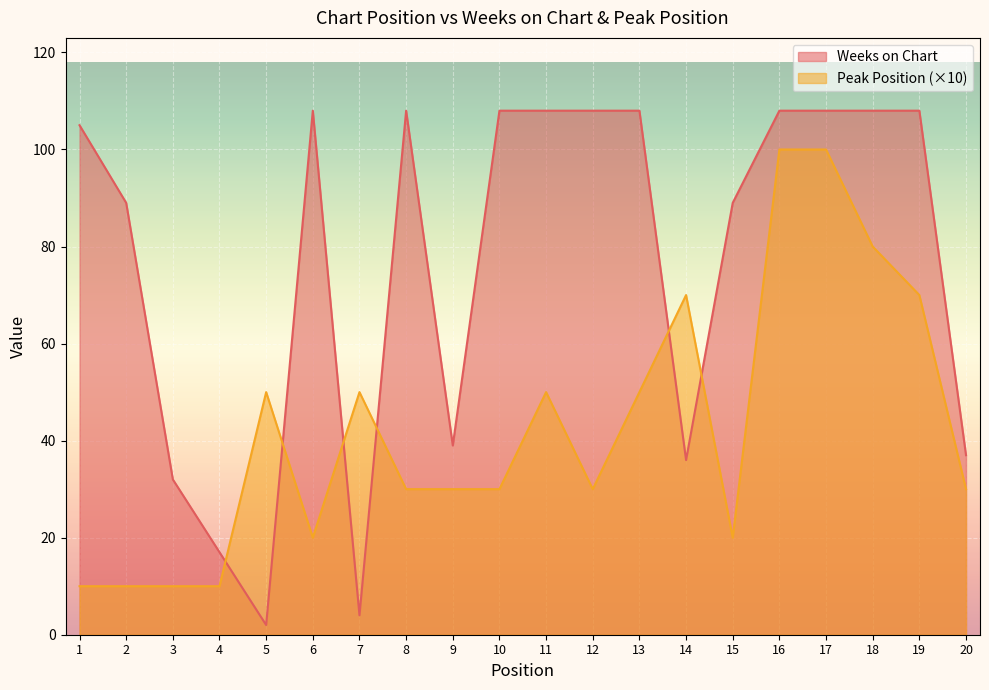

List the labels in order of Weeks on Chart value, smallest first.

5, 7, 4, 3, 14, 20, 9, 2, 15, 1, 6, 8, 10, 11, 12, 13, 16, 17, 18, 19